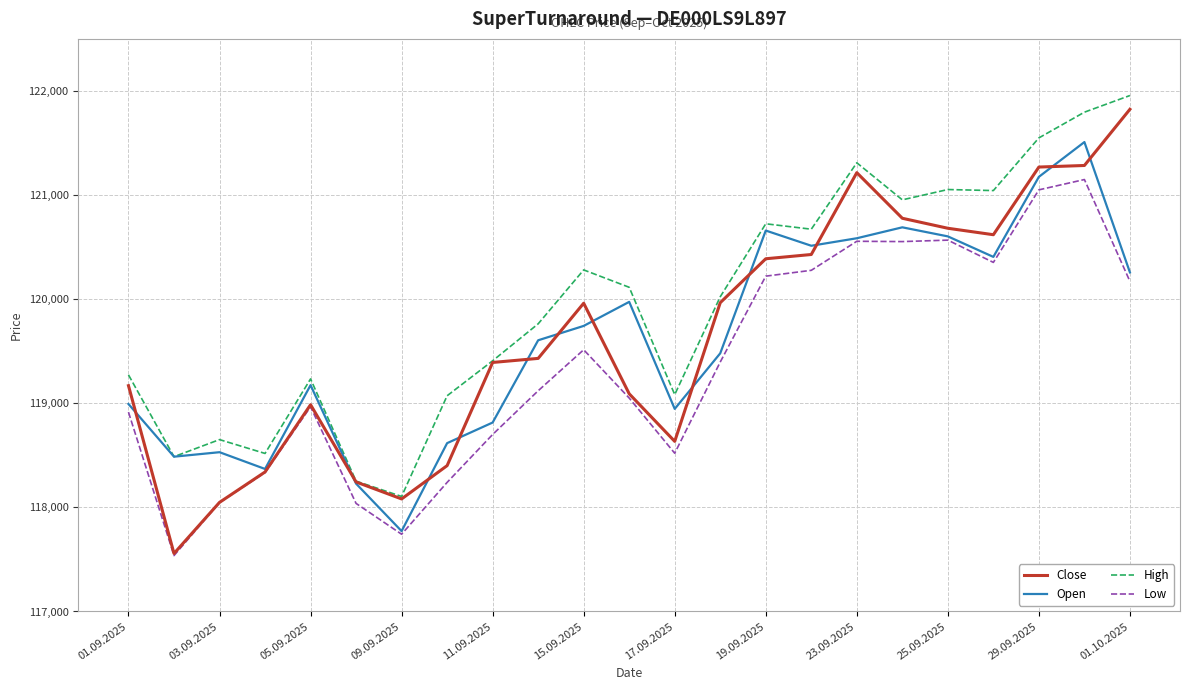

What is the maximum value shown in the chart?

121956